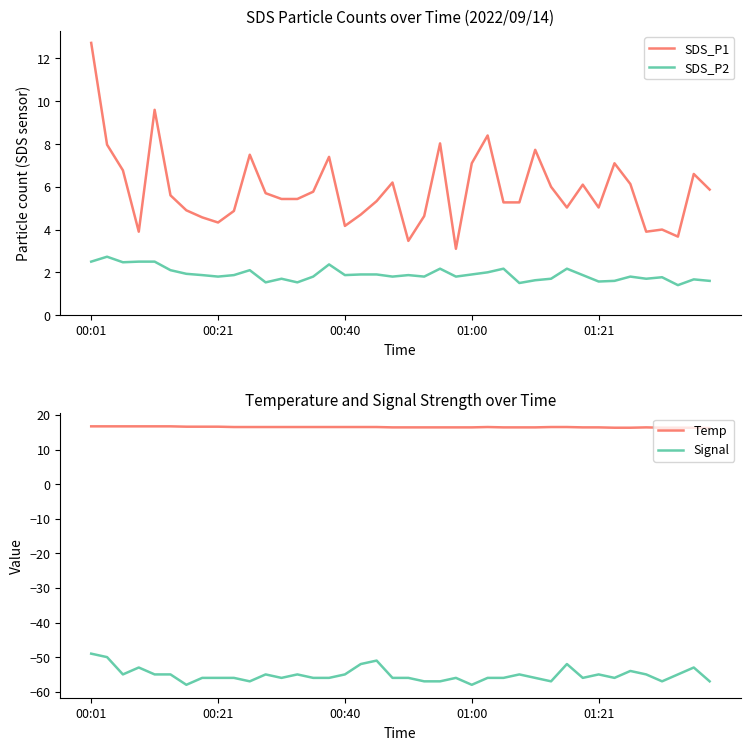

Is it true that Signal equals -55.0 at 35?

True